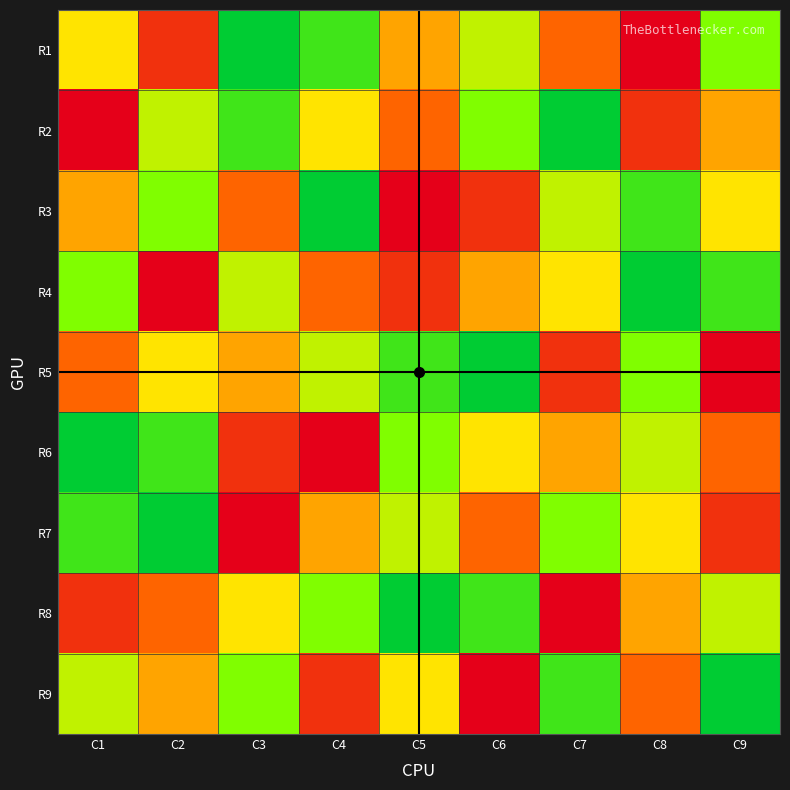

What is the smallest value displayed?

1